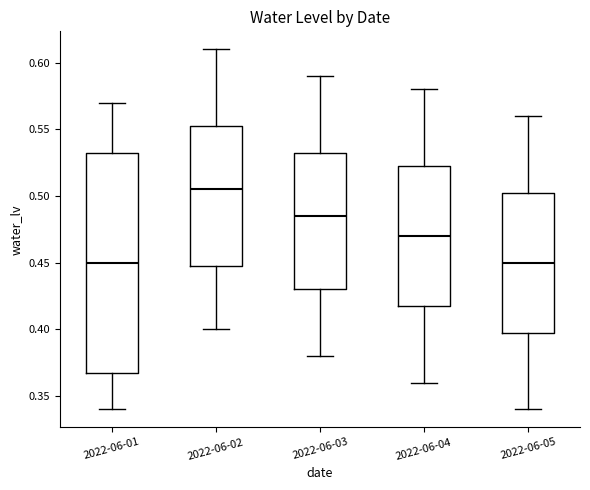

Reading left to right, read every box against the y-axis: the position of its median line, the range the box covers, and the ends of its whiskers. The values are not printed on the chart, so give them approximately, as read against the axis.

2022-06-01: median 0.450, box 0.370 to 0.535, whiskers 0.340 to 0.570
2022-06-02: median 0.505, box 0.450 to 0.555, whiskers 0.400 to 0.610
2022-06-03: median 0.485, box 0.430 to 0.535, whiskers 0.380 to 0.590
2022-06-04: median 0.470, box 0.420 to 0.525, whiskers 0.360 to 0.580
2022-06-05: median 0.450, box 0.400 to 0.505, whiskers 0.340 to 0.560